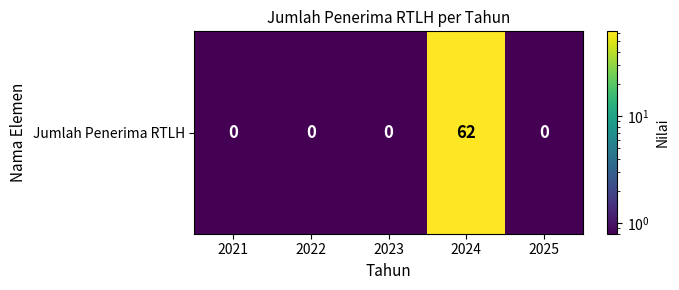

The chart shows a value of 0.9 at 2022. True or false?

False